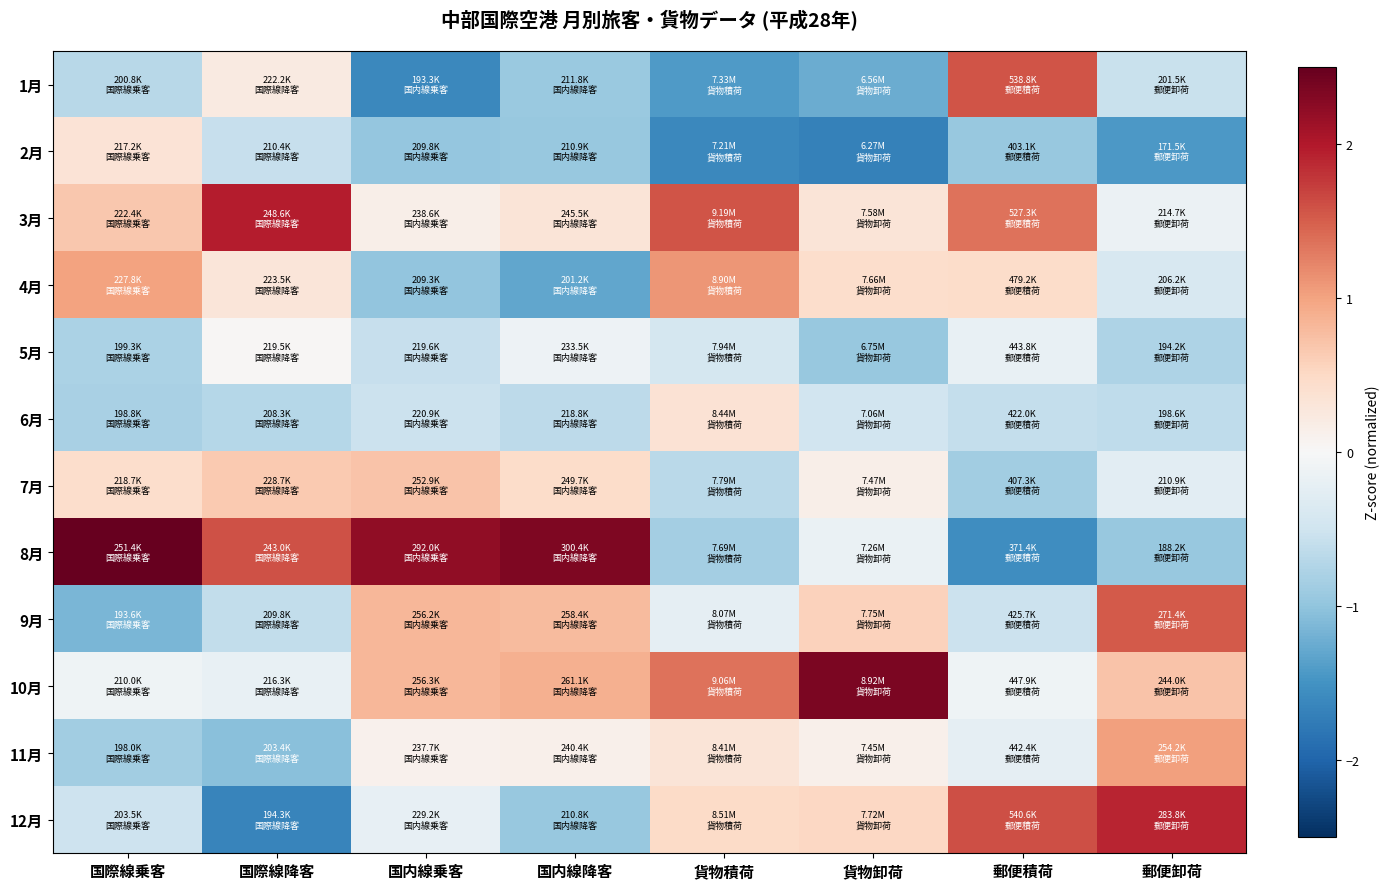

List the series in order of their peak value, lowest first.

5月, 2月, 6月, 7月, 11月, 4月, 9月, 1月, 12月, 3月, 10月, 8月